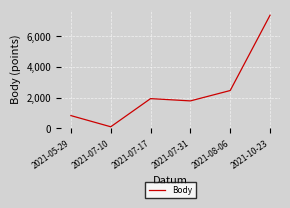

Rank the categories by value from lowest to highest.

2021-07-10, 2021-05-29, 2021-07-31, 2021-07-17, 2021-08-06, 2021-10-23